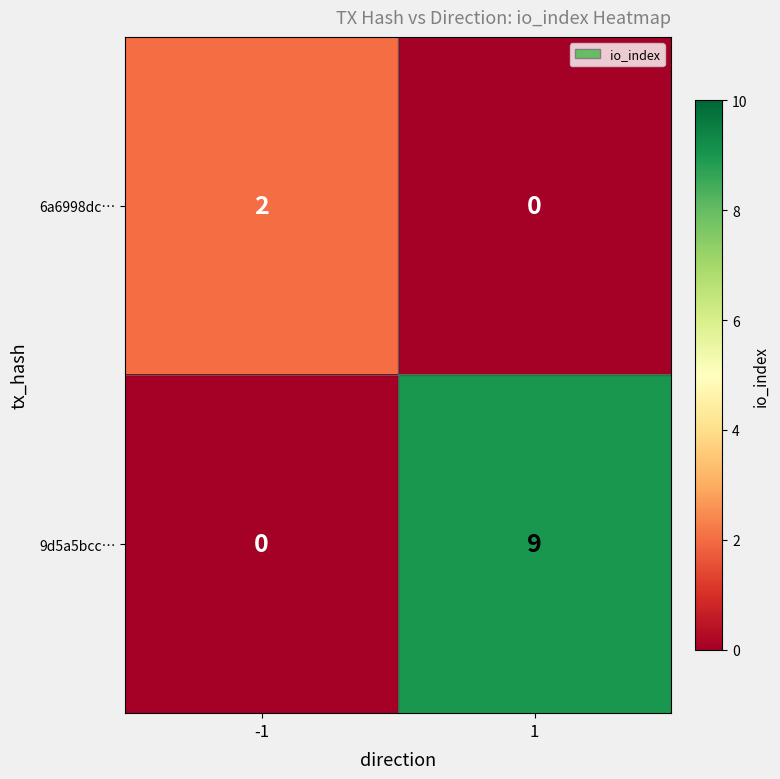

Which series has the largest total across all categories?

9d5a5bcc…